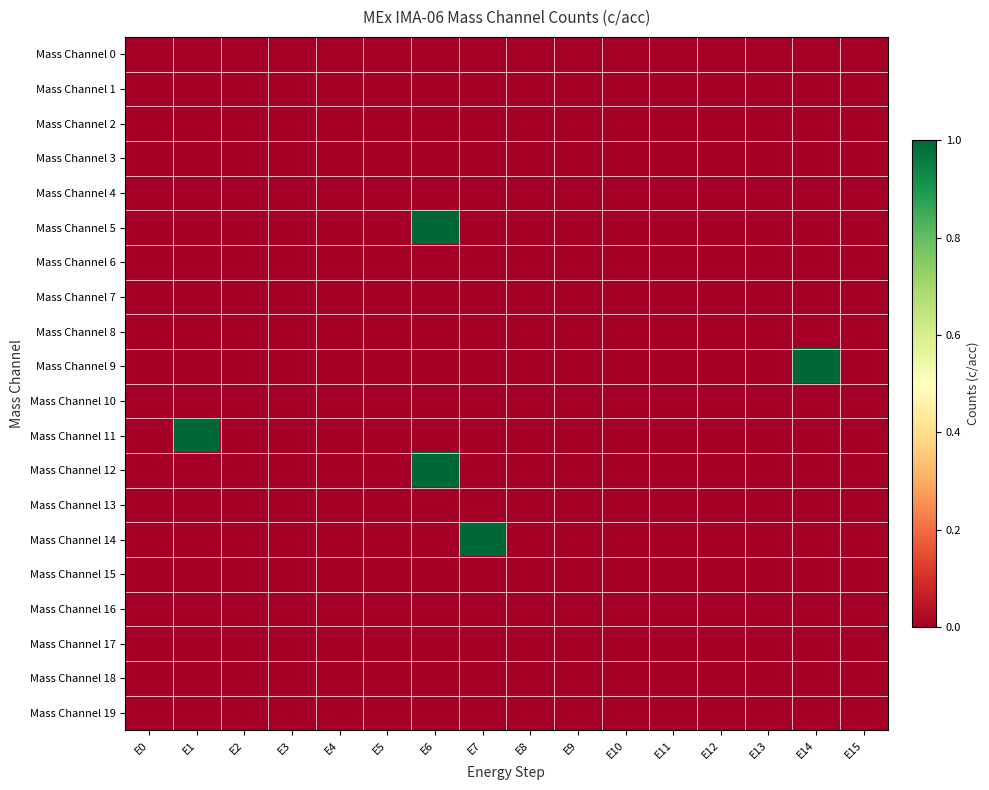

At which category does the chart reach its minimum across all series?

E0